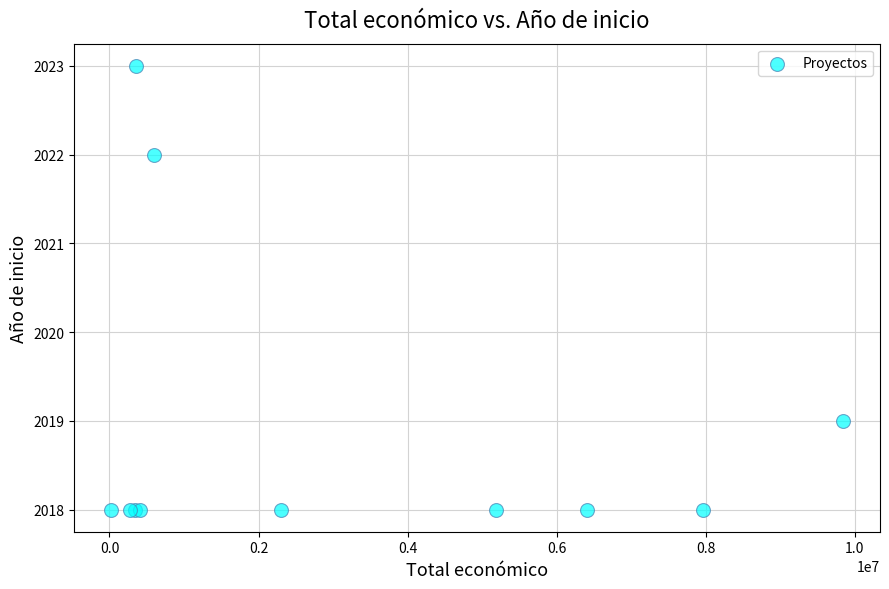

What Y value in the scatter plot is closest to 2020?

2019